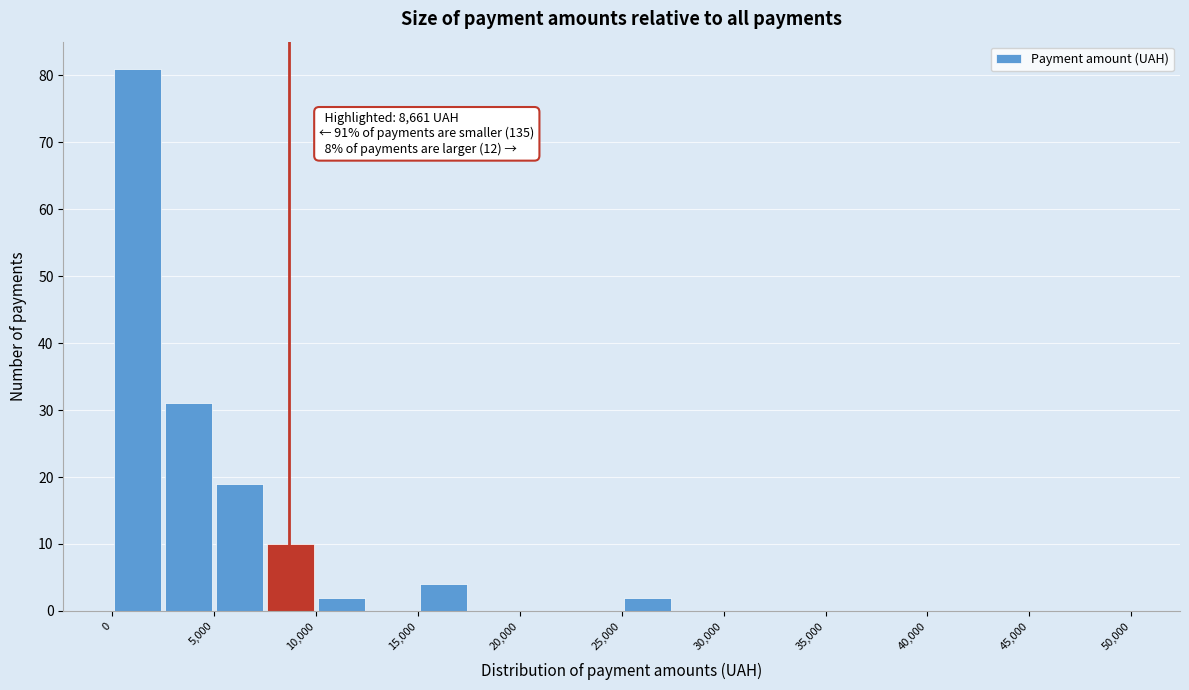

Which range on the x-axis has the tallest bar?

0 to 2500